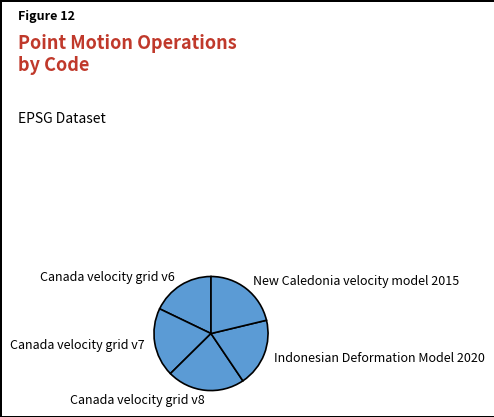

True or false: Canada velocity grid v7 accounts for 20% of the total.

True